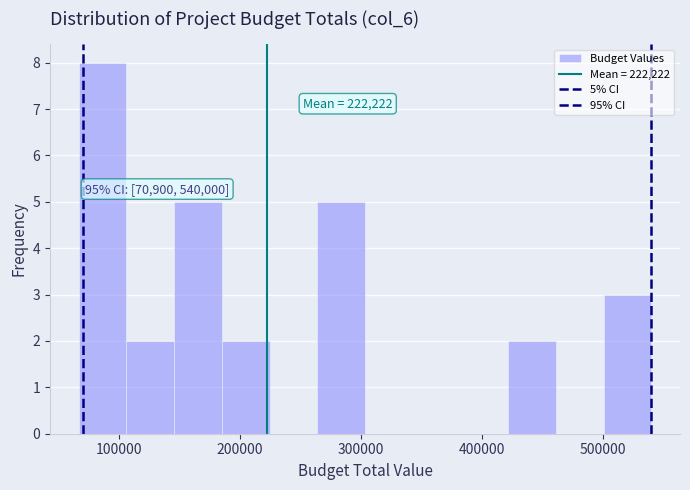

Read against the x-axis, roughly where is the centre of the tallest bar?

90000